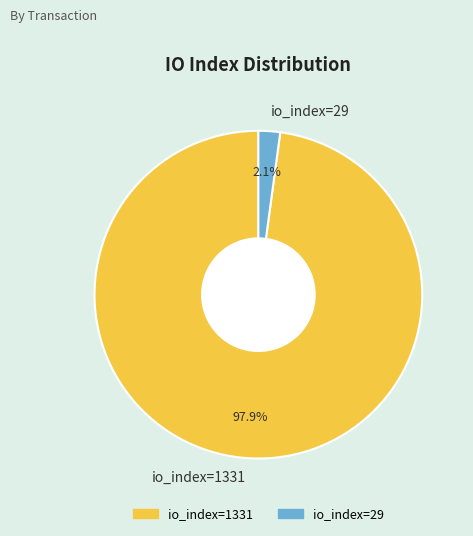

Count the number of slices in the pie.

2